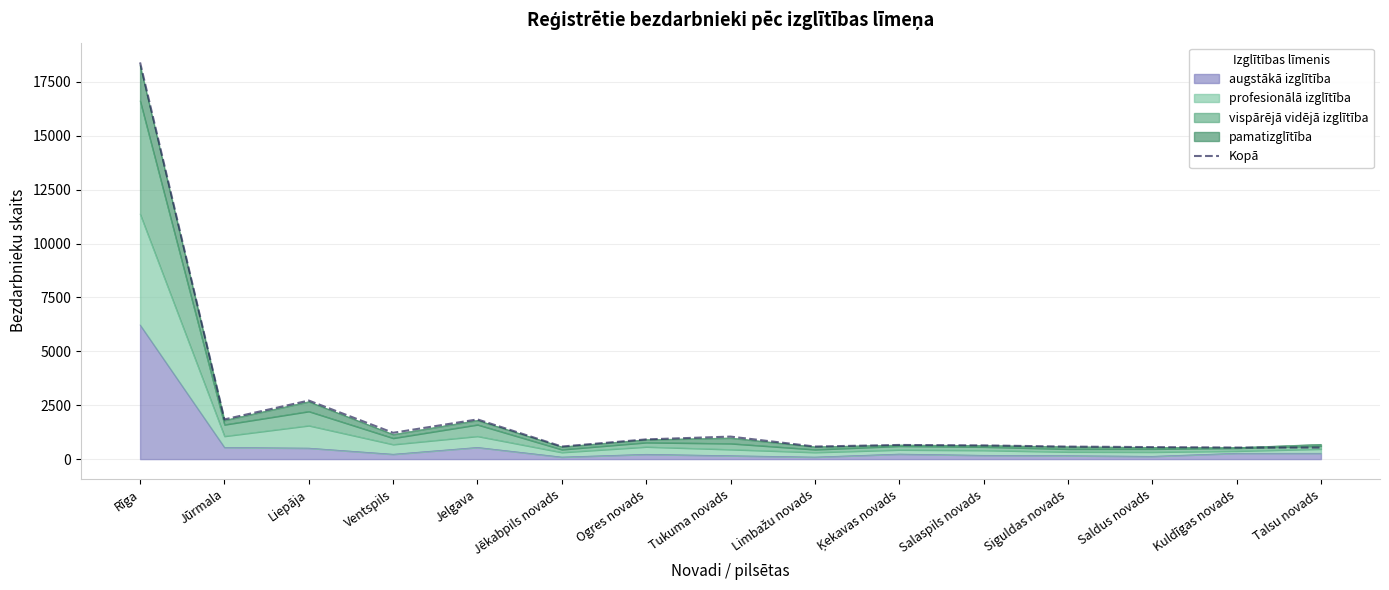

What is the change in value from Liepāja to Jēkabpils novads?

-2133